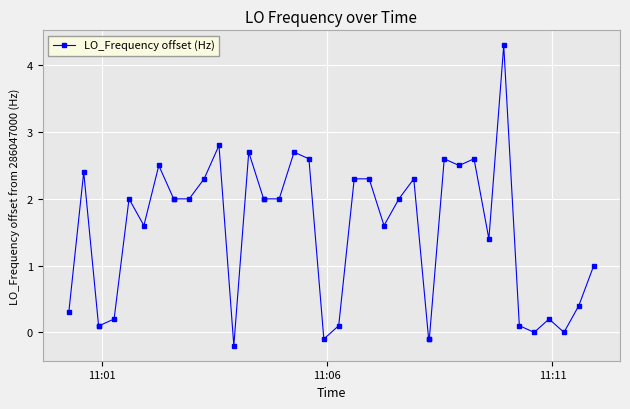

What is the value of the 7th point from the left?

1.6